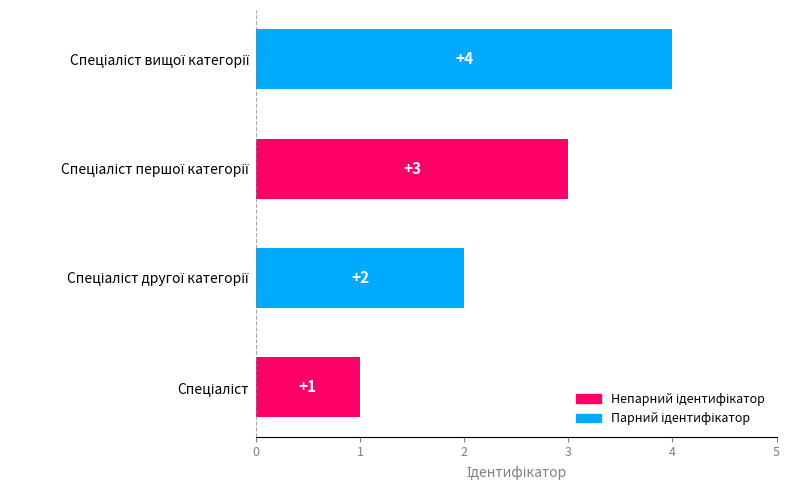

What is the difference between the maximum and minimum values?

3